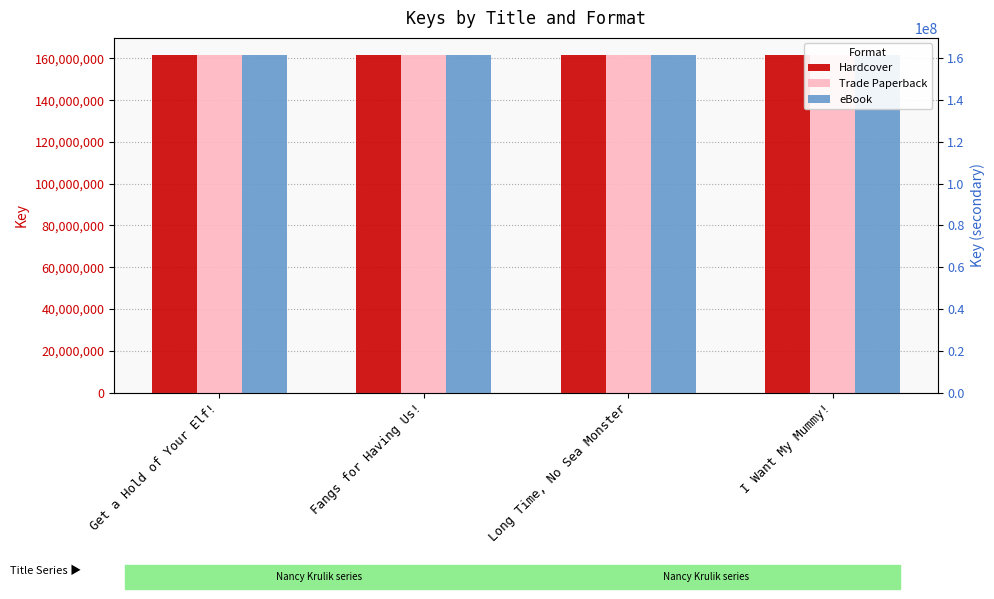

Between Fangs for Having Us! and I Want My Mummy!, which series saw the biggest shift?

Hardcover